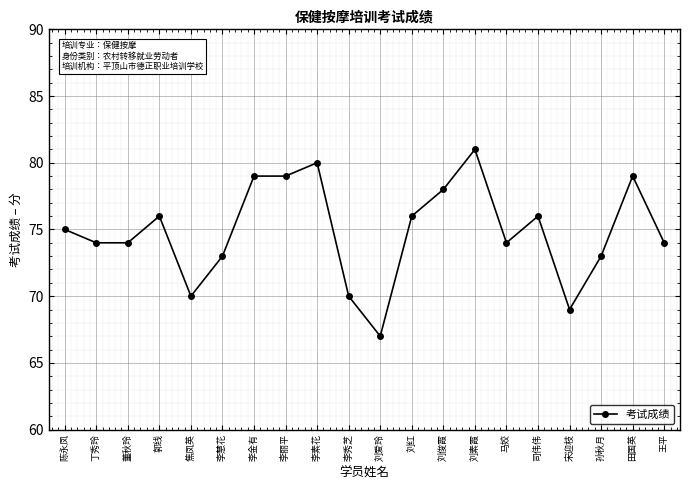

What is the sum of all values?

1497